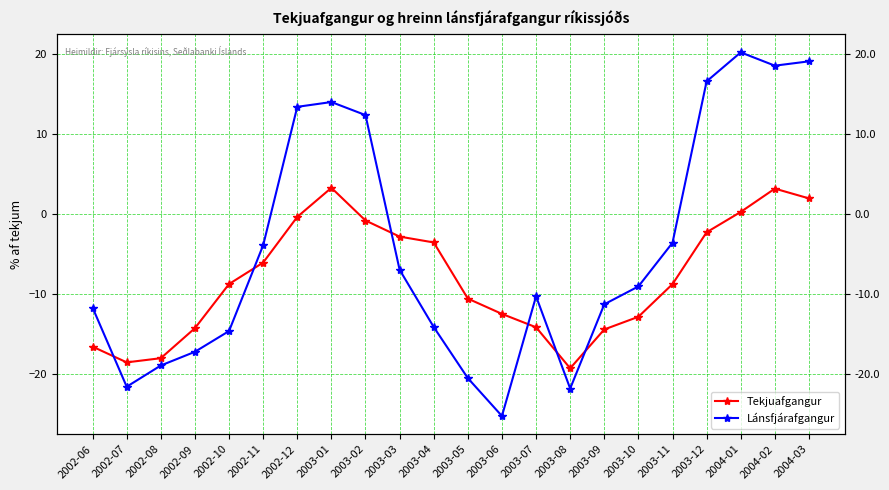

Which series changed the most between 2003-04 and 2003-08?

Tekjuafgangur